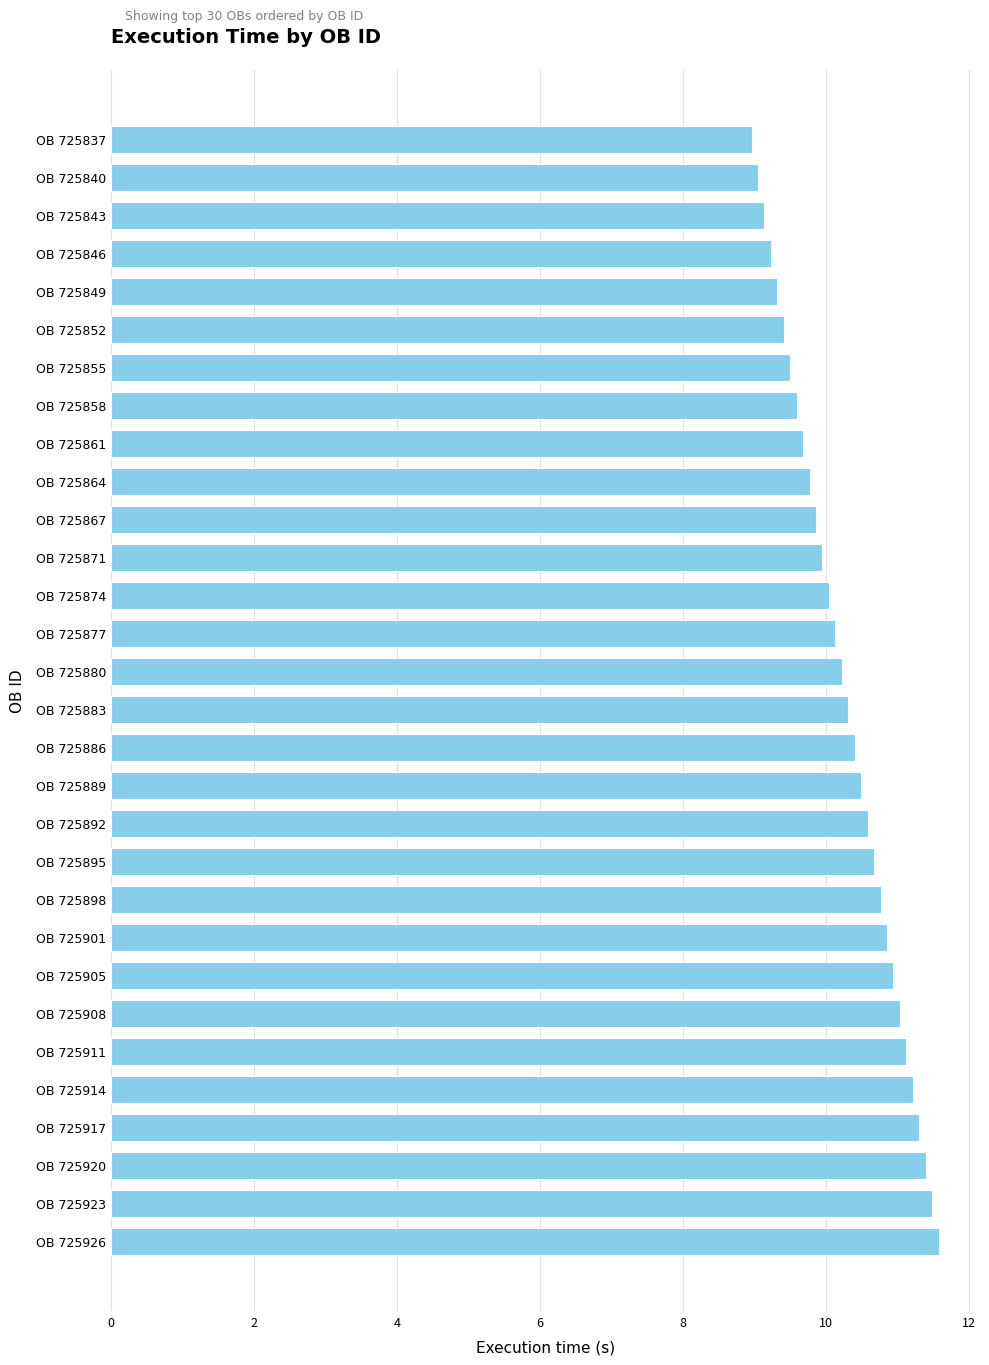

How many distinct data groups are displayed?

1